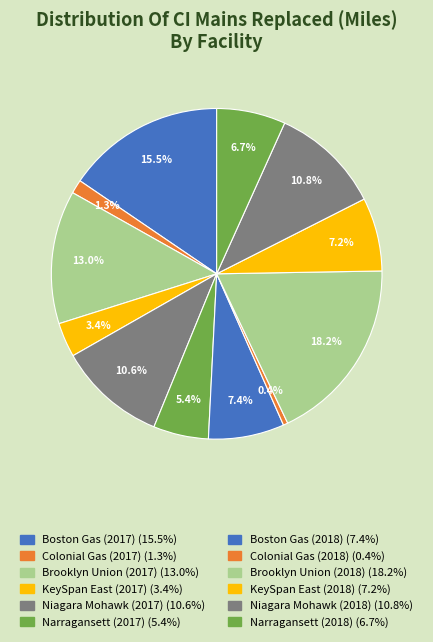

Approximately how many times larger is the value at Brooklyn Union (2017) compared to Colonial Gas (2018)?

29.0